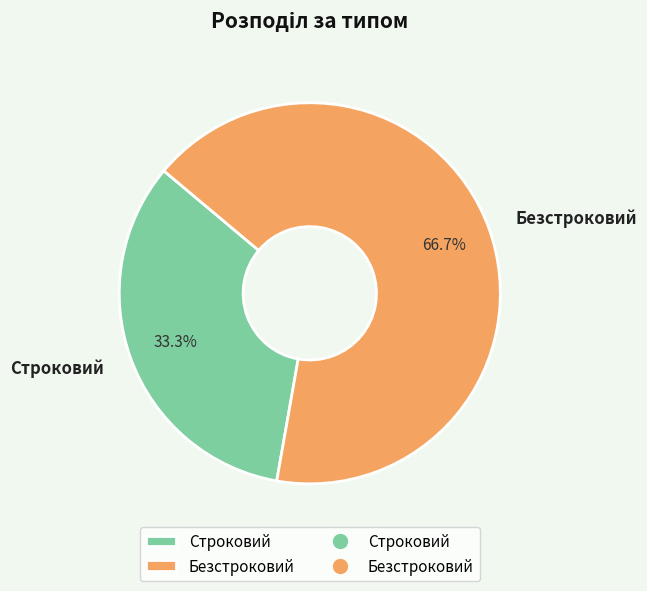

Rank the categories by value from highest to lowest.

Безстроковий, Строковий